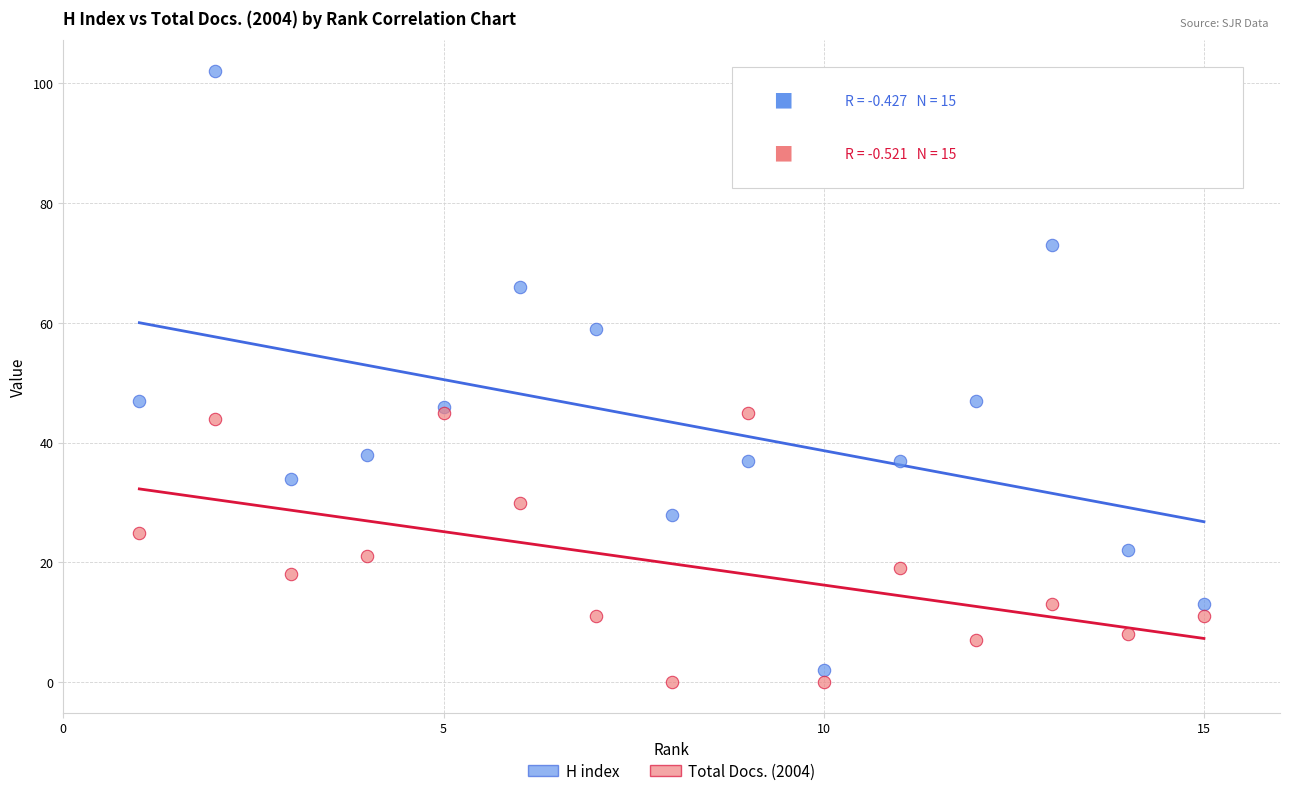

Which series has the largest Y range (max minus min)?

H index